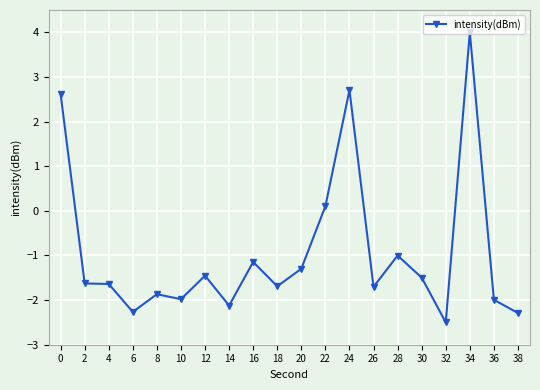

True or false: the data has more than 2 interior local peaks.

True